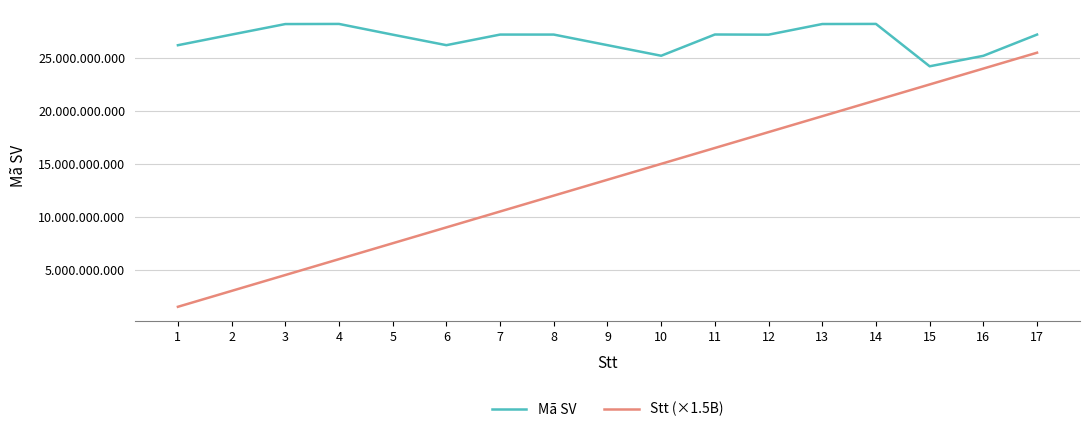

What is the maximum value for Mã SV?

28218100393